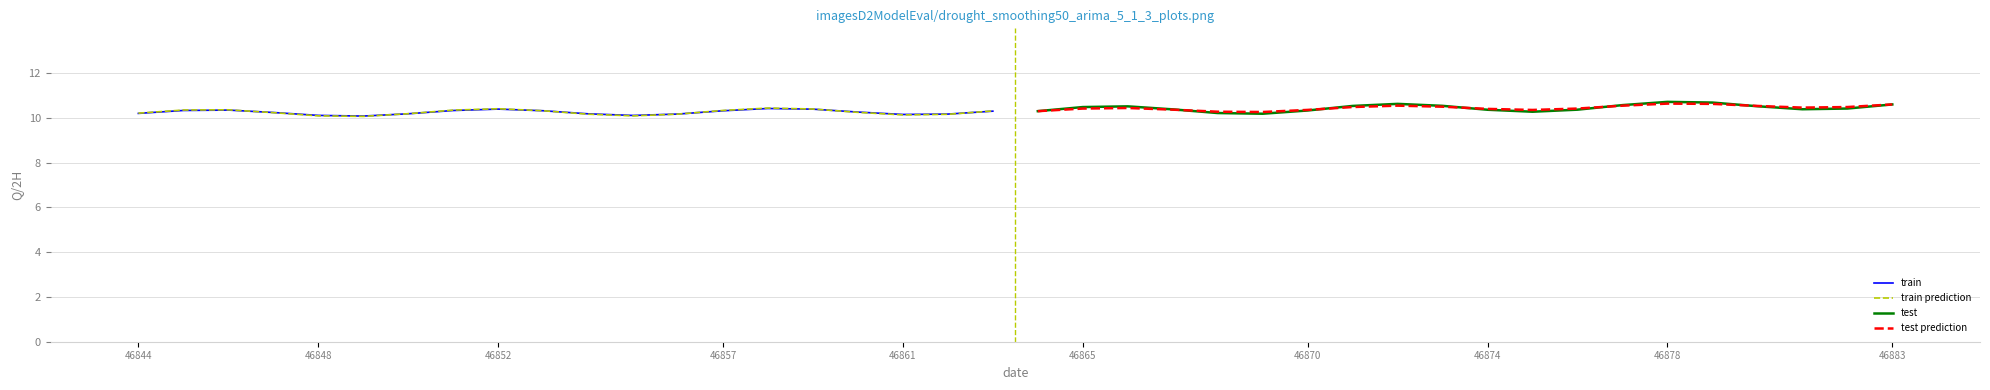

True or false: train and test intersect in this chart.

False